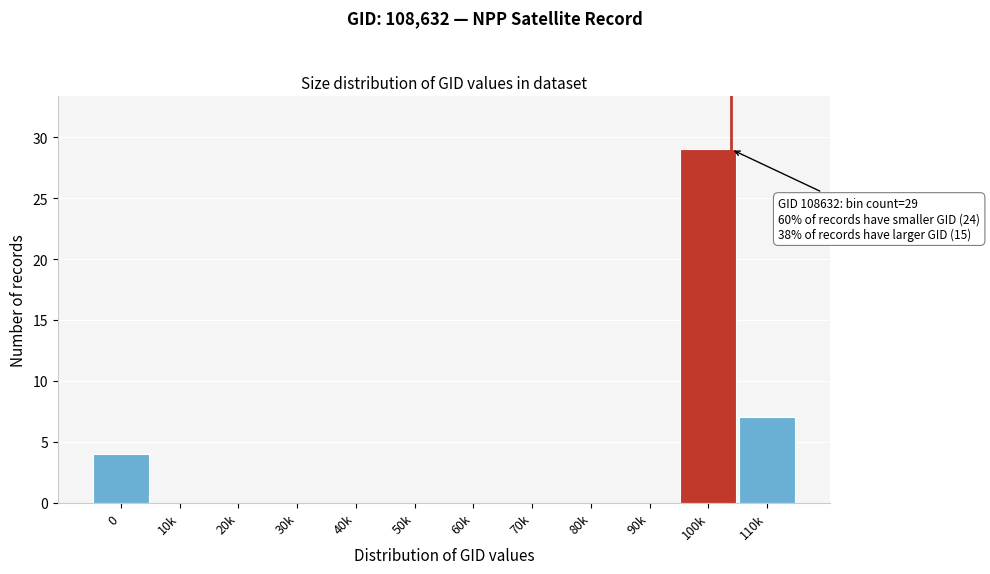

Reading left to right, what are all the values shown in this chart?

0=4	10k=0	20k=0	30k=0	40k=0	50k=0	60k=0	70k=0	80k=0	90k=0	100k=29	110k=7